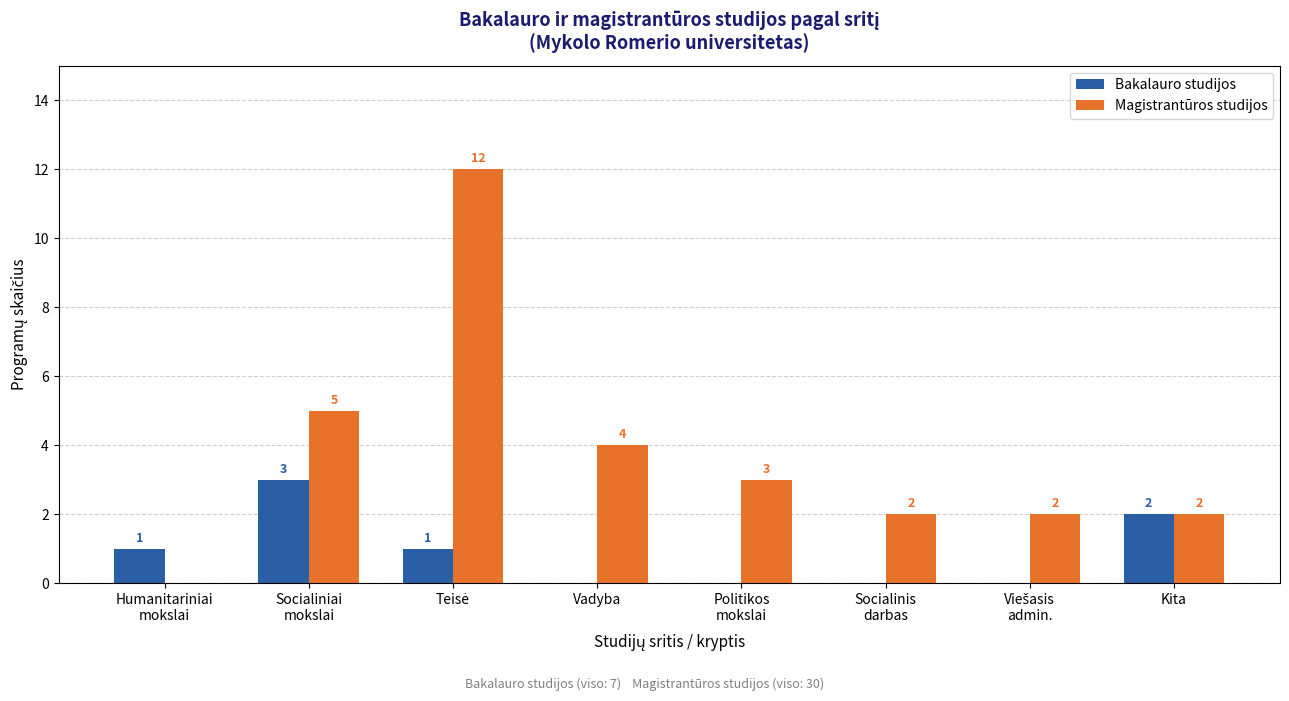

What are all the series names shown in the legend?

Bakalauro studijos, Magistrantūros studijos